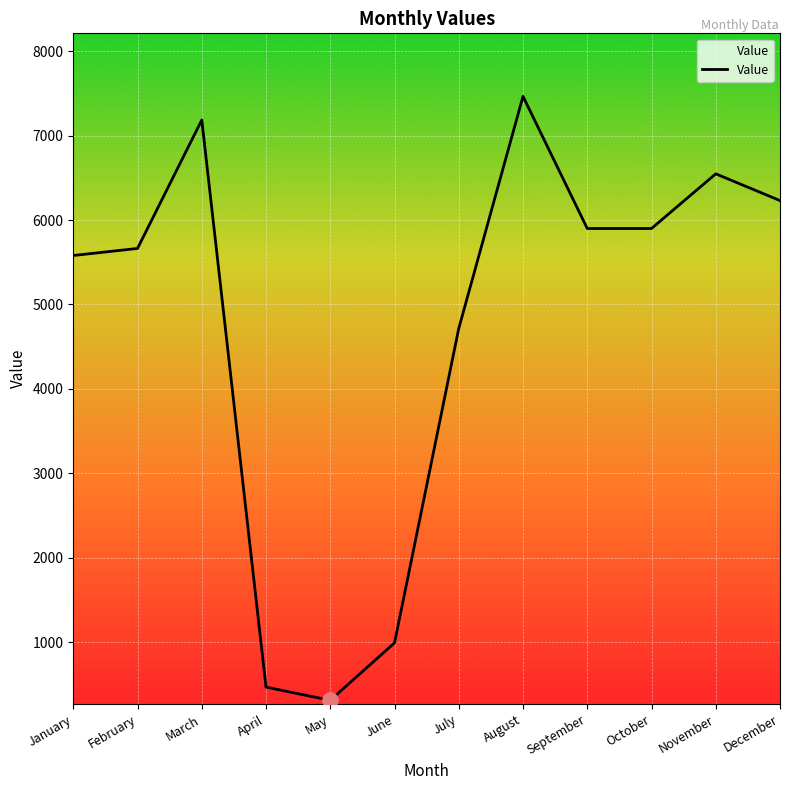

What is the change in value from June to July?

+3726